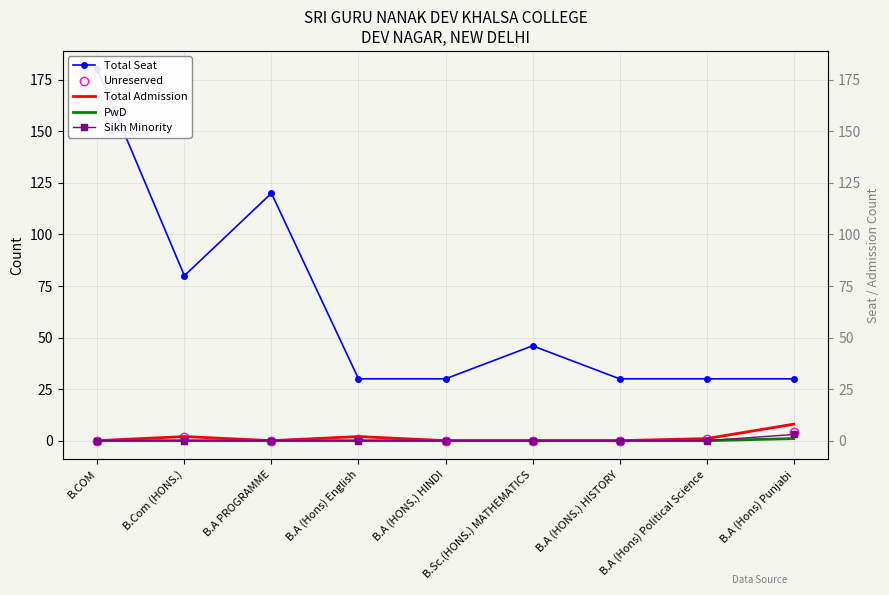

How many interior local peaks does the Total Seat series have?

2